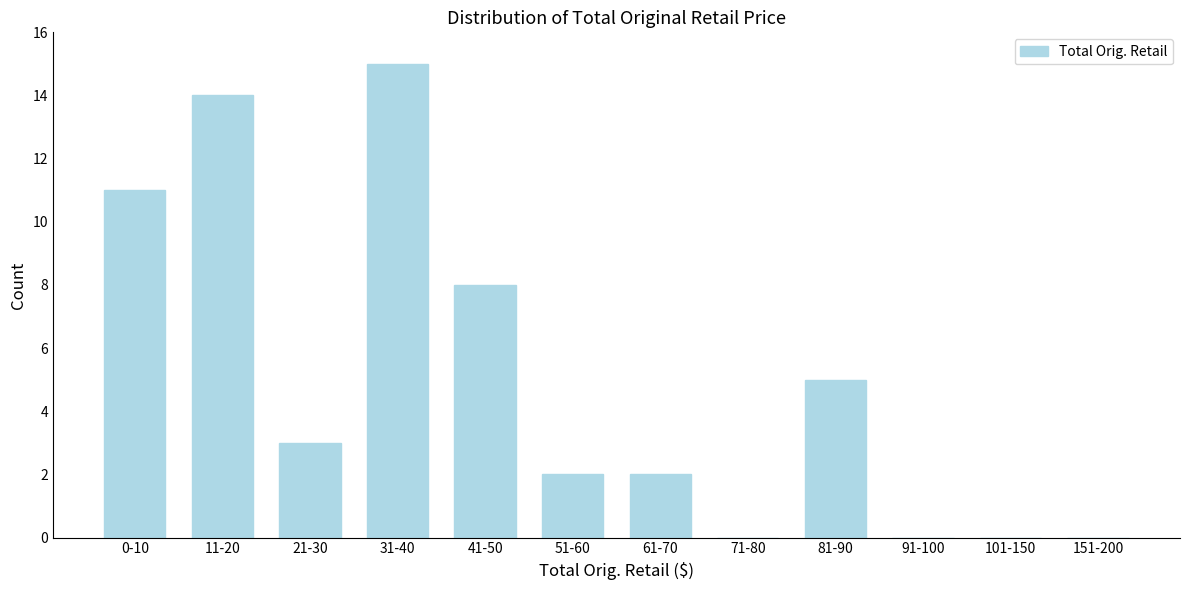

Reading right to left, transcribe all the data shown in this chart.

151-200=0	101-150=0	91-100=0	81-90=5	71-80=0	61-70=2	51-60=2	41-50=8	31-40=15	21-30=3	11-20=14	0-10=11